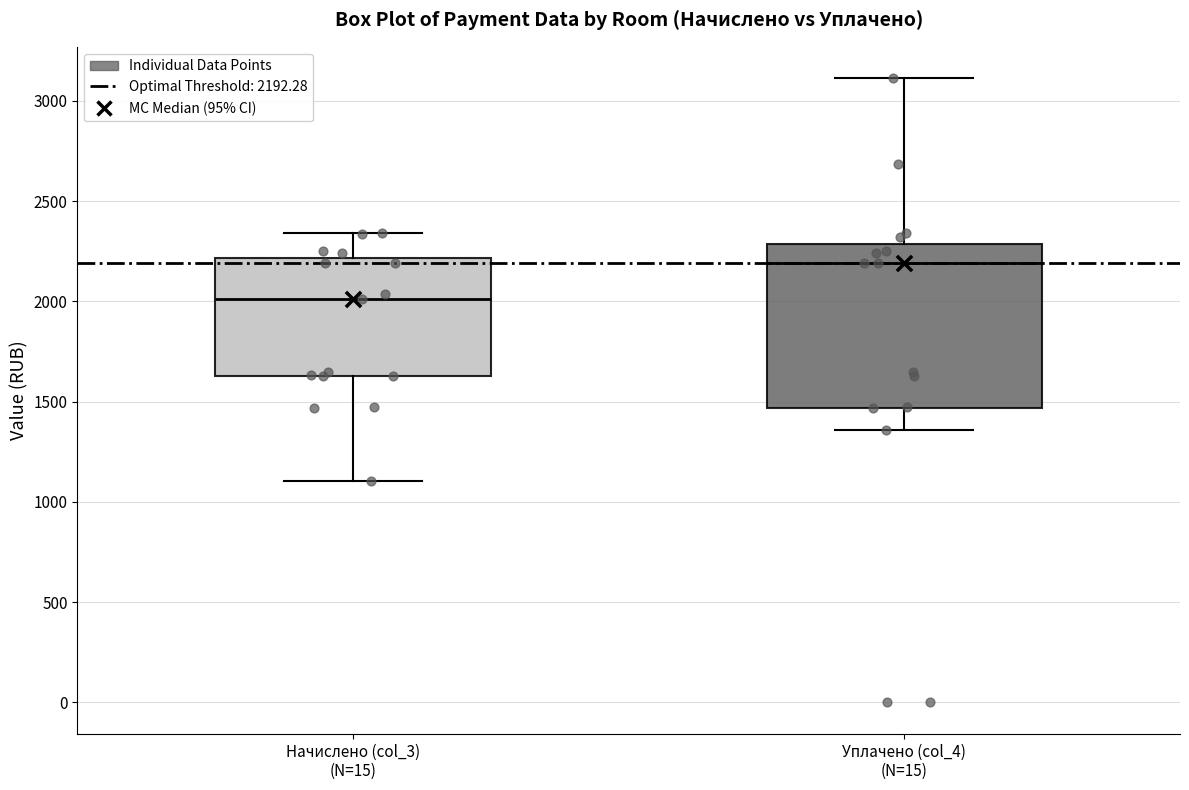

Reading left to right, read every box against the y-axis: the position of its median line, the range the box covers, and the ends of its whiskers. The values are not printed on the chart, so give them approximately, as read against the axis.

Начислено (col_3) (N=15): median 2000, box 1650 to 2200, whiskers 1100 to 2350
Уплачено (col_4) (N=15): median 2200, box 1450 to 2300, whiskers 1350 to 3100